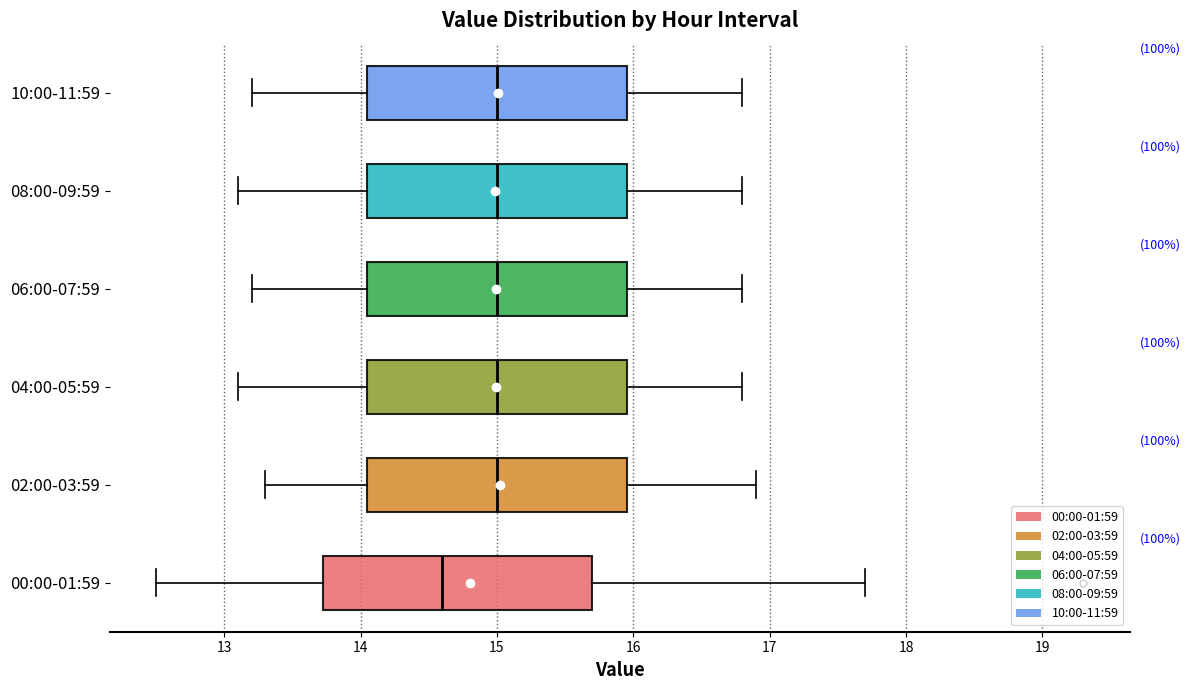

Reading bottom to top, transcribe this box plot: for each box, give where its median line is, the range the box spans, and where its two whiskers end, as read against the x-axis. The values are not printed on the chart, so give them approximately, as read against the axis.

00:00-01:59: median 14.6, box 13.7 to 15.7, whiskers 12.5 to 17.7
02:00-03:59: median 15.0, box 14.1 to 16.0, whiskers 13.3 to 16.9
04:00-05:59: median 15.0, box 14.1 to 16.0, whiskers 13.1 to 16.8
06:00-07:59: median 15.0, box 14.1 to 16.0, whiskers 13.2 to 16.8
08:00-09:59: median 15.0, box 14.1 to 16.0, whiskers 13.1 to 16.8
10:00-11:59: median 15.0, box 14.1 to 16.0, whiskers 13.2 to 16.8